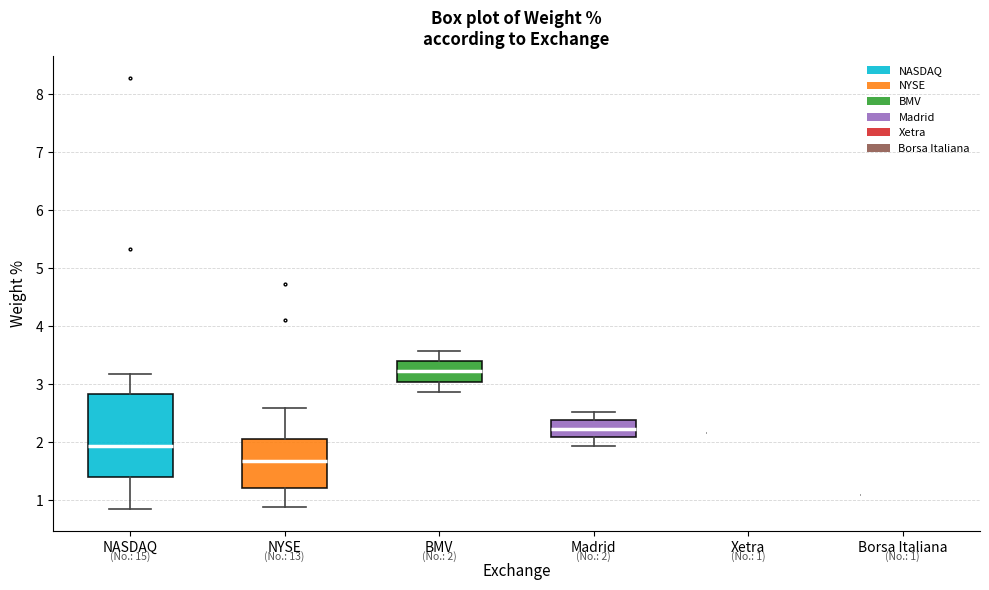

Which box is the tallest, from its lower edge to its upper edge?

NASDAQ